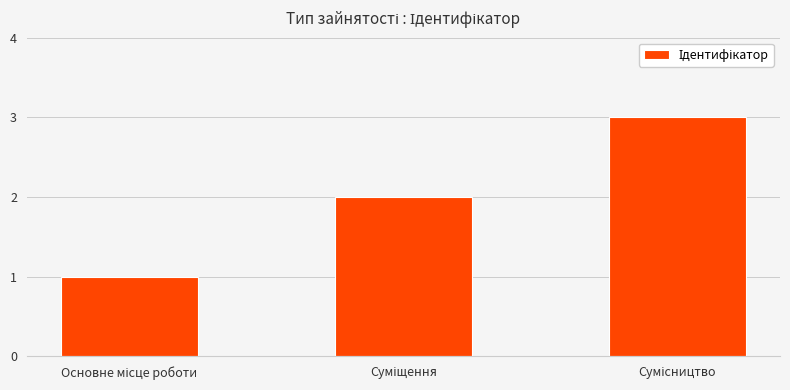

What is the maximum value shown in the chart?

3